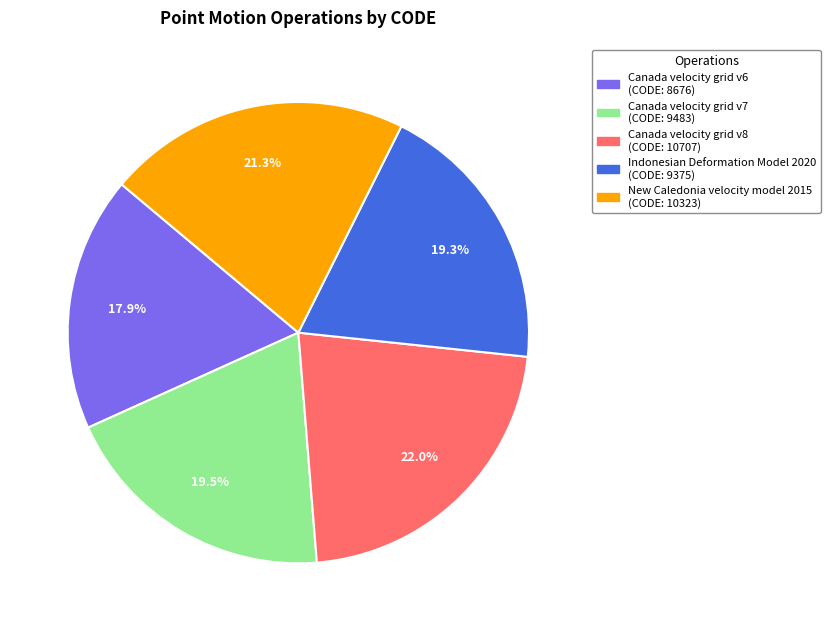

To the nearest percent, what is the average slice percentage?

20%